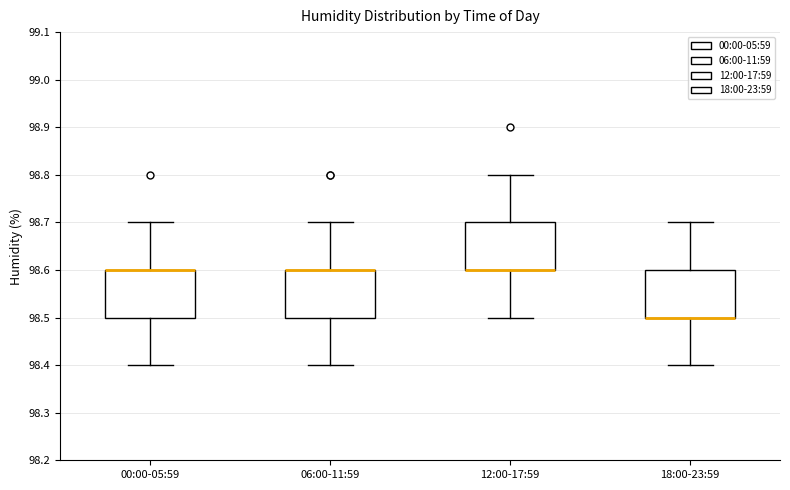

Reading left to right, transcribe this box plot: for each box, give where its median line is, the range the box spans, and where its two whiskers end, as read against the y-axis. The values are not printed on the chart, so give them approximately, as read against the axis.

00:00-05:59: median 98.6 (drawn on the box's upper edge), box 98.5 to 98.6, whiskers 98.4 to 98.7
06:00-11:59: median 98.6 (drawn on the box's upper edge), box 98.5 to 98.6, whiskers 98.4 to 98.7
12:00-17:59: median 98.6 (drawn on the box's lower edge), box 98.6 to 98.7, whiskers 98.5 to 98.8
18:00-23:59: median 98.5 (drawn on the box's lower edge), box 98.5 to 98.6, whiskers 98.4 to 98.7